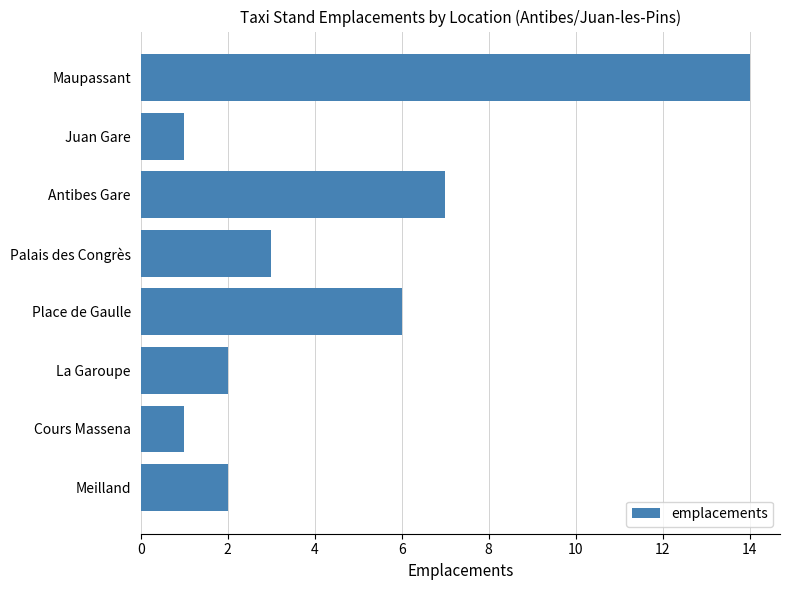

What is the difference between the maximum and second lowest values?

13